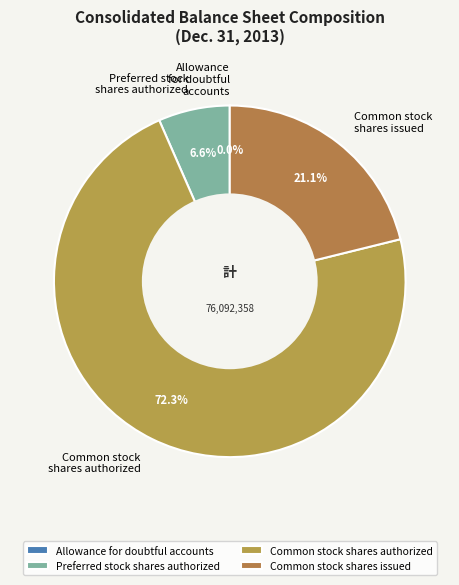

True or false: Common stock shares authorized accounts for 72% of the total.

True